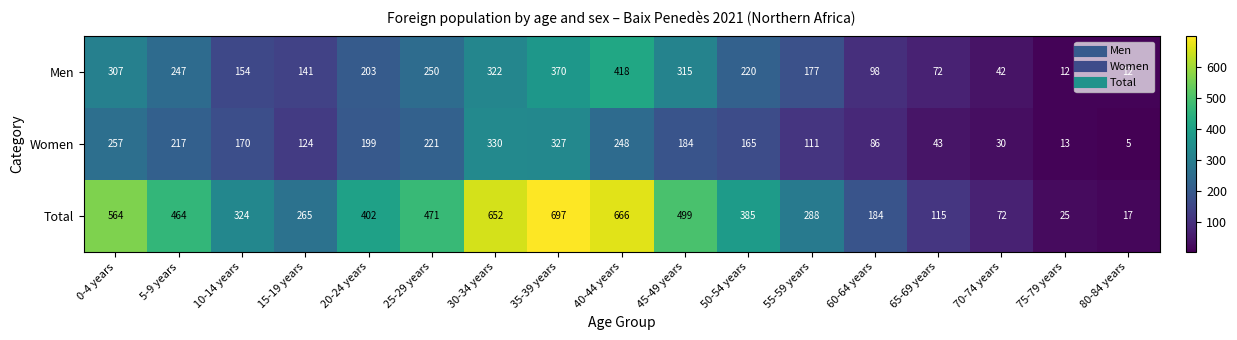

What is the difference between the Men values at 0-4 years and 65-69 years?

235